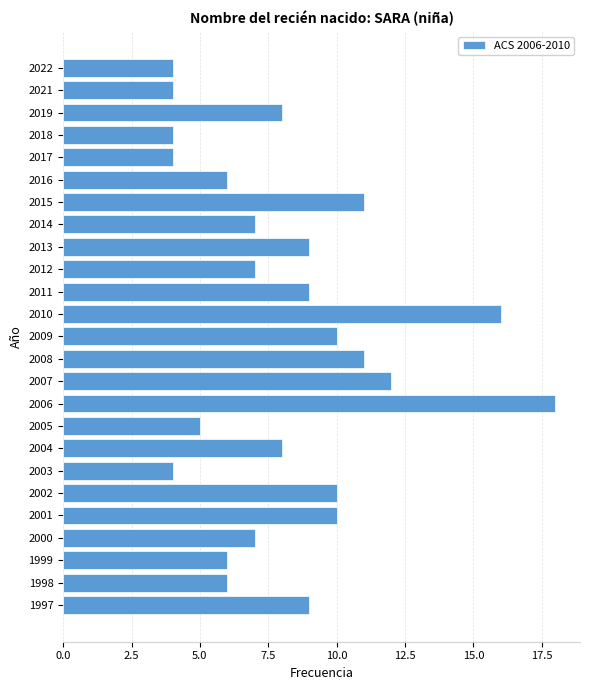

What is the ratio of the value at 2021 to the value at 2018?

1.0